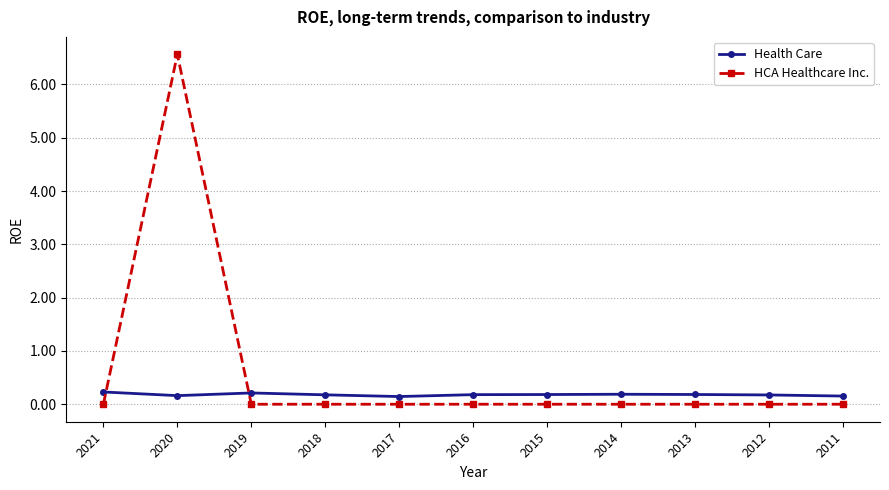

The value of HCA Healthcare Inc. at 2017 is -3.2. True or false?

False